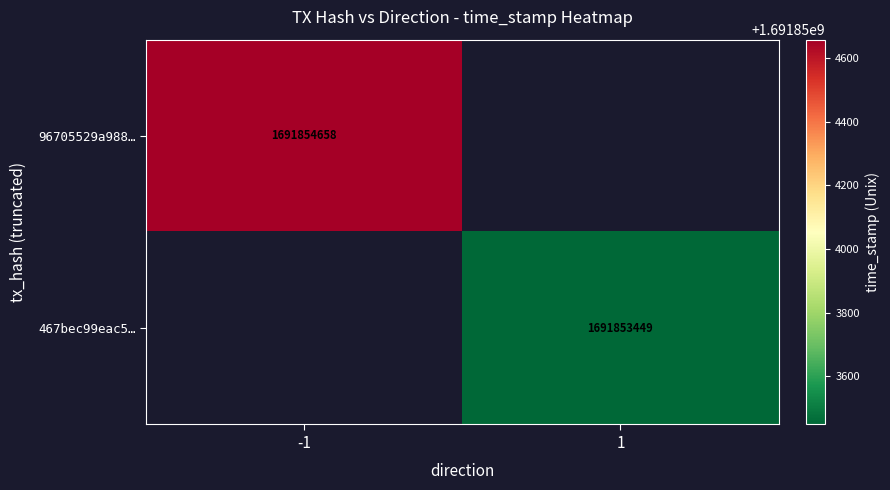

Is it true that 467bec99eac578a237cccc5c152303324de0dcb equals 572405816 at 1?

False